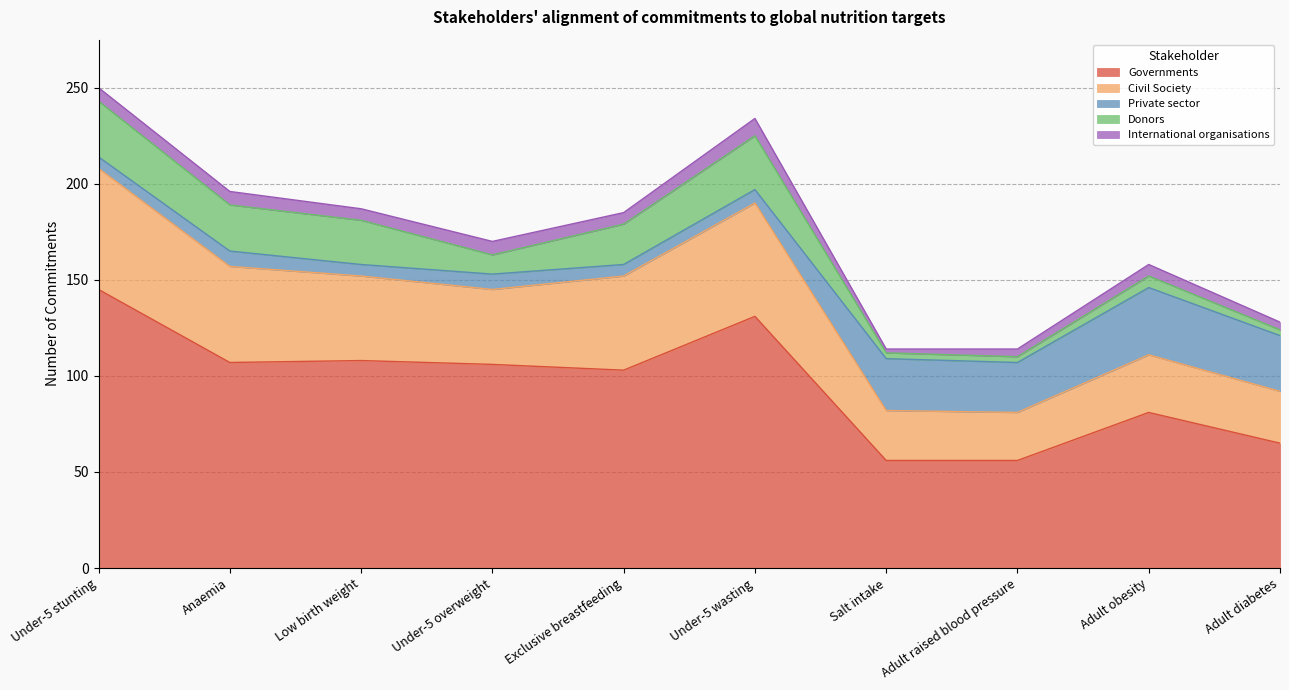

The value of Donors at Salt intake is 3. True or false?

True